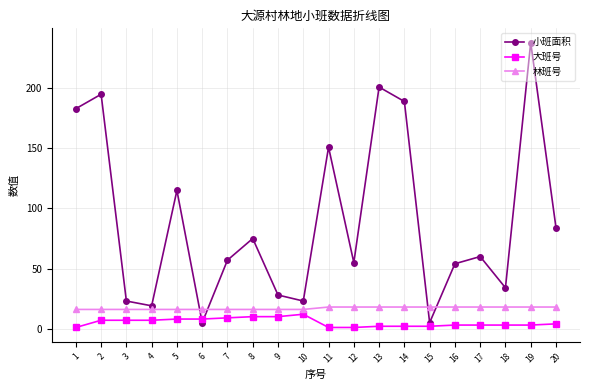

At 16, list the series in order from largest to smallest.

小班面积, 林班号, 大班号